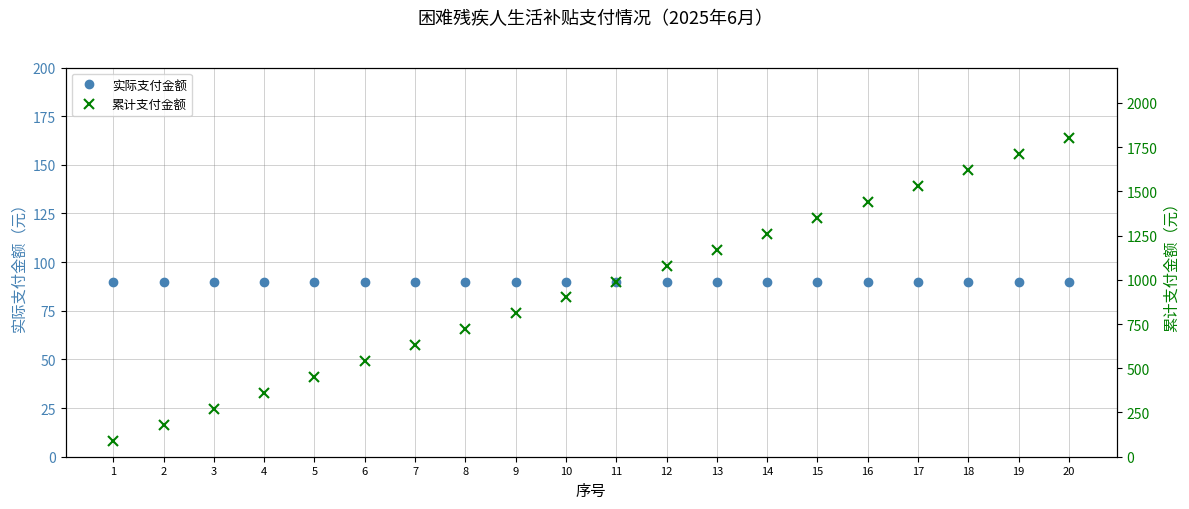

What are all the series names shown in the legend?

实际支付金额, 累计支付金额